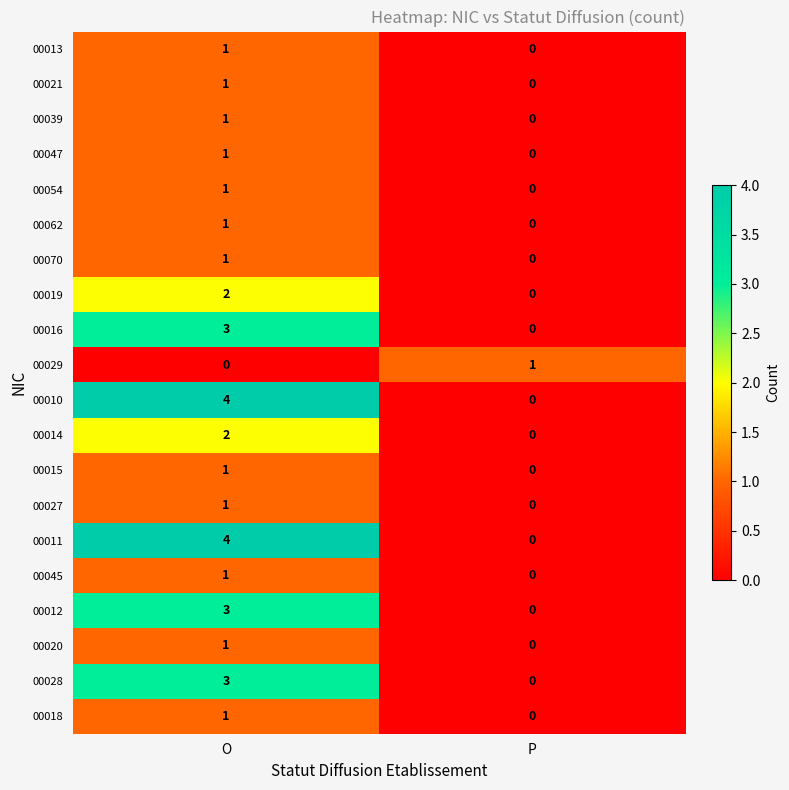

True or false: 00015 has a value of 1 at O.

True